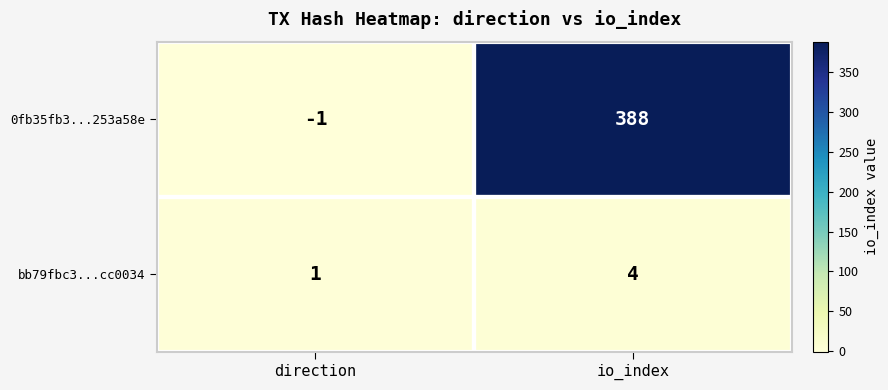

Which category has the lowest value in the bb79fbc3...cc0034 series?

direction